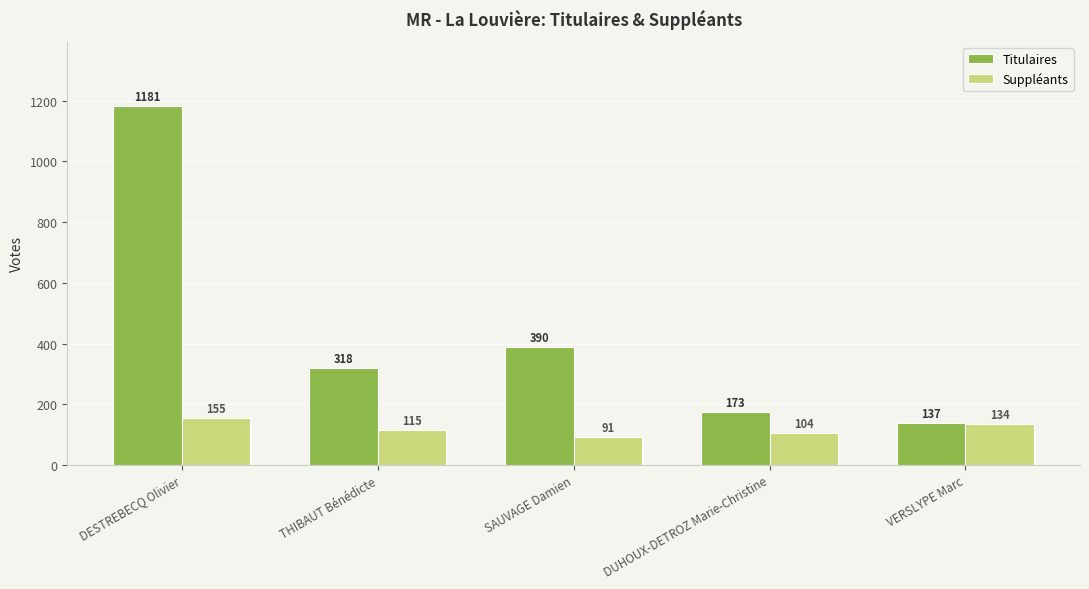

What is the sum of all Suppléants values?

599